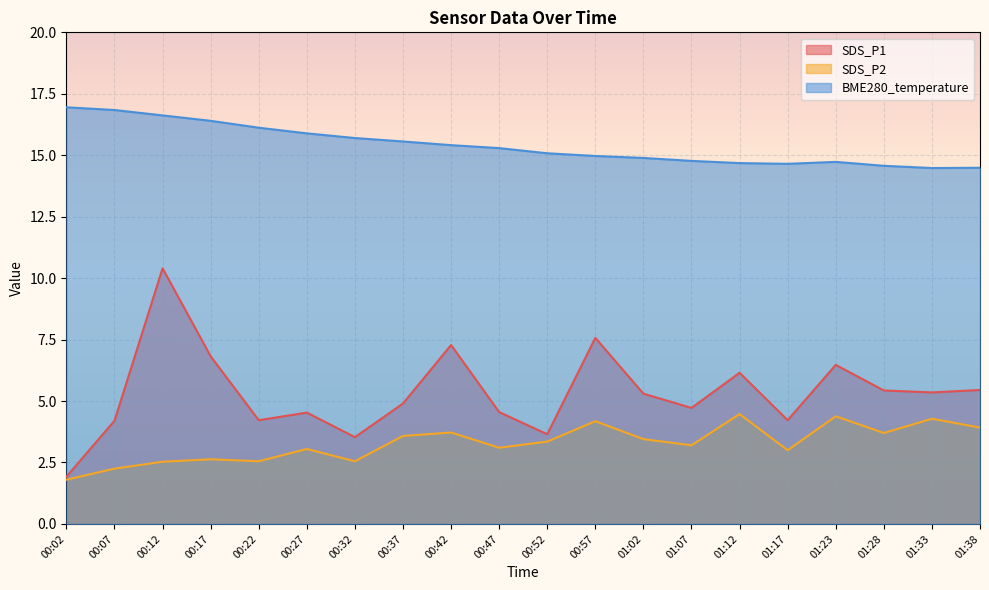

True or false: SDS_P1 and BME280_temperature intersect in this chart.

False